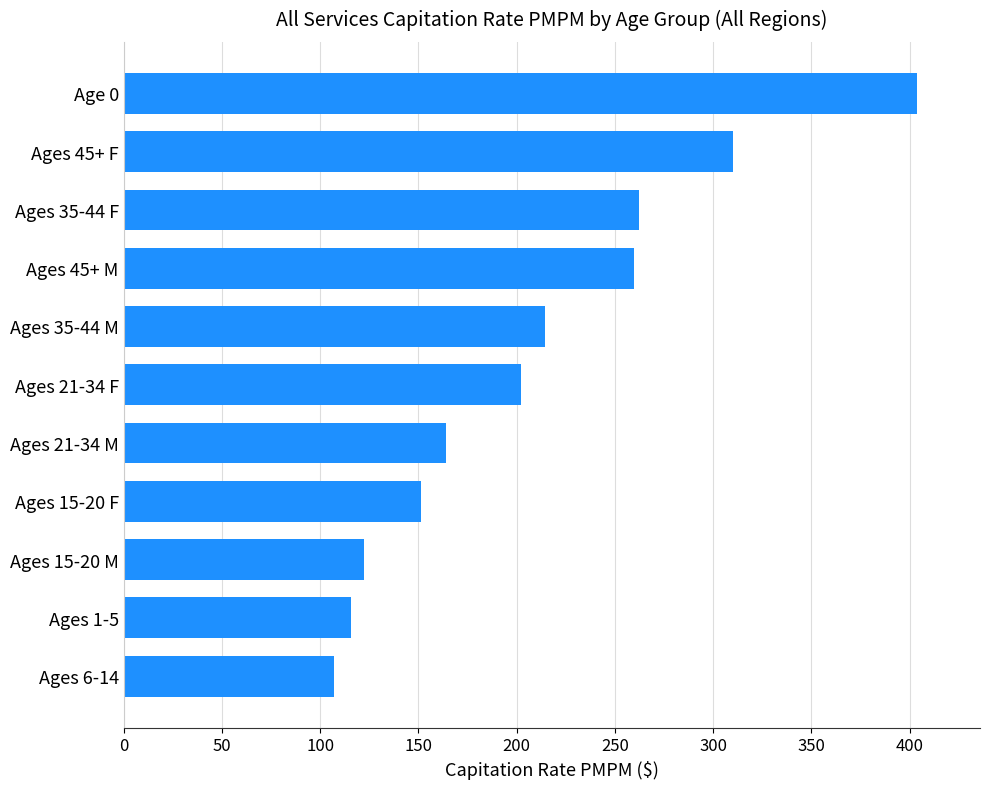

What is the difference between the maximum and minimum values?

296.5